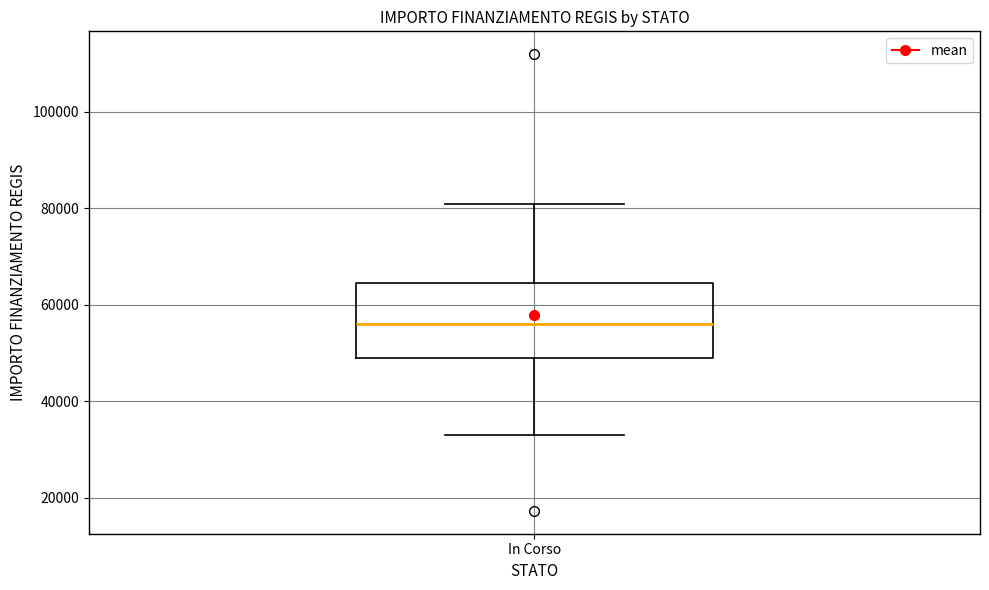

Where does the upper whisker of the box for In Corso end on the y-axis? The values are not printed on the chart, so give them approximately, as read against the axis.

80000